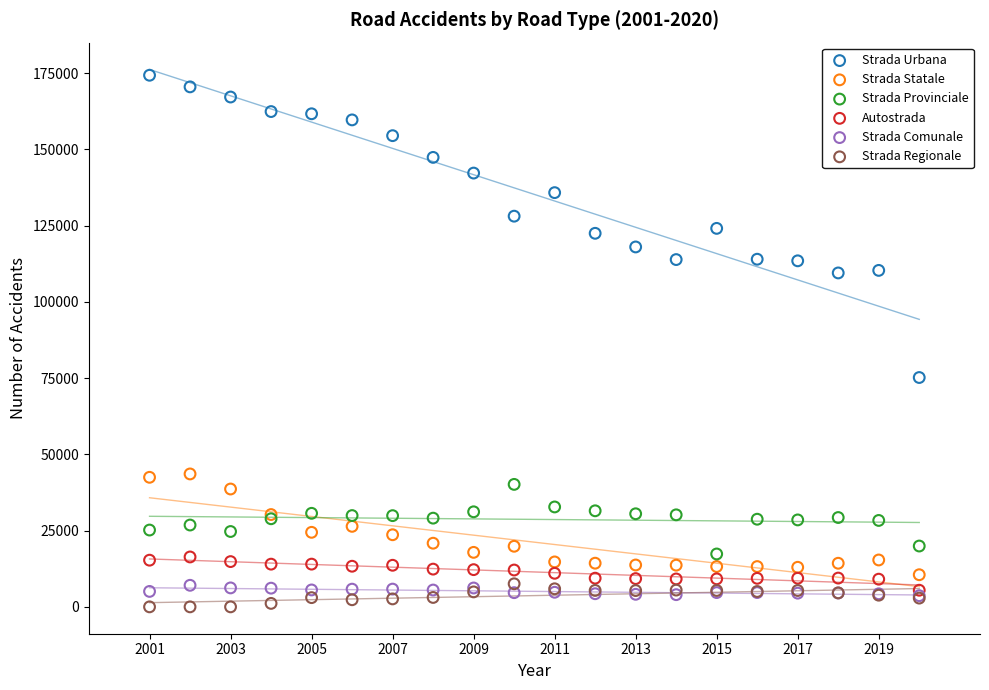

Across all series, what Y value is closest to 87157?

75199